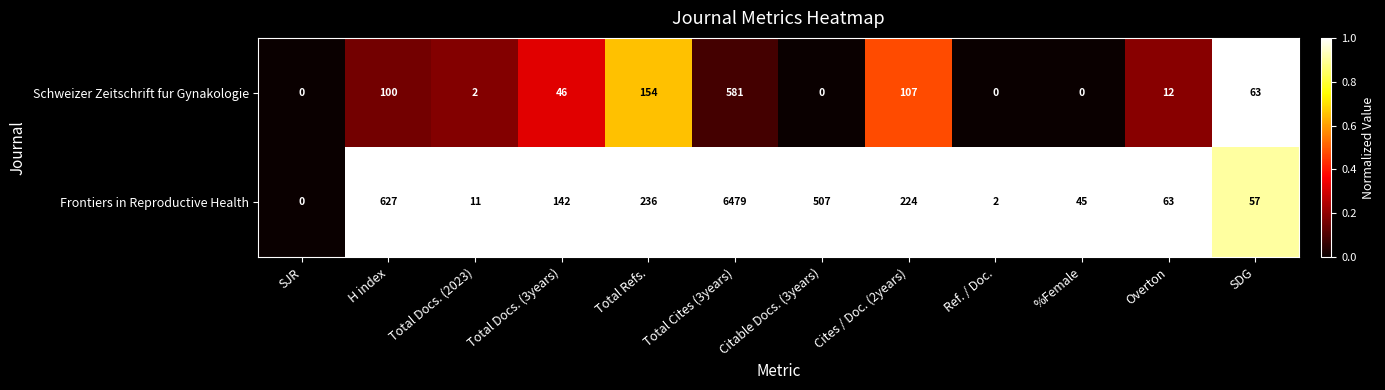

At which label does Frontiers in Reproductive Health reach its peak?

Total Cites (3years)